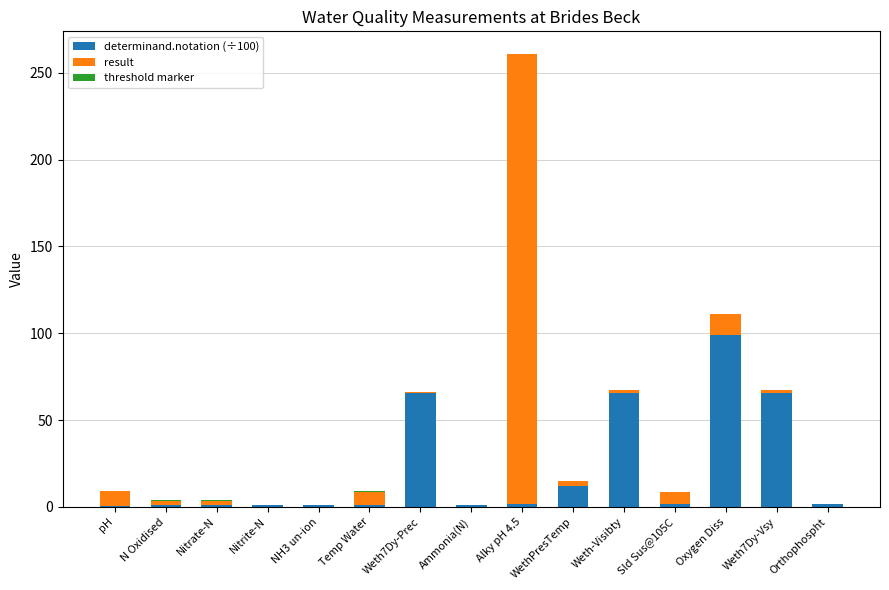

What is the sum of all determinand.notation (÷100) values?

318.9